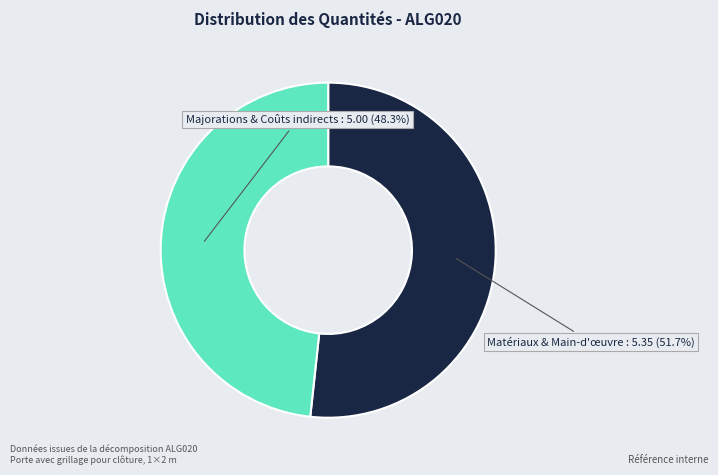

Rank the categories by value from lowest to highest.

Majorations & Coûts indirects, Matériaux & Main-d'œuvre